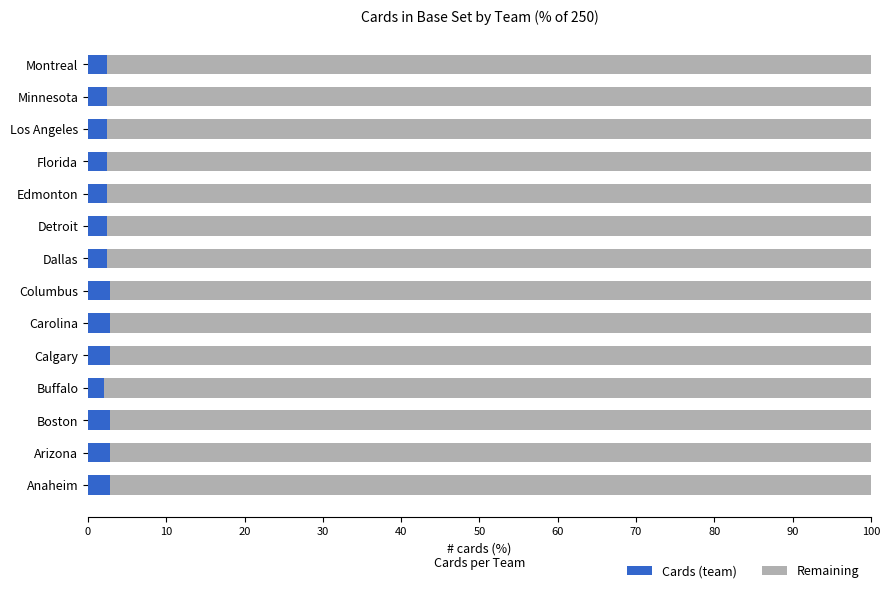

What is the sum of all Cards (team) values?

35.6